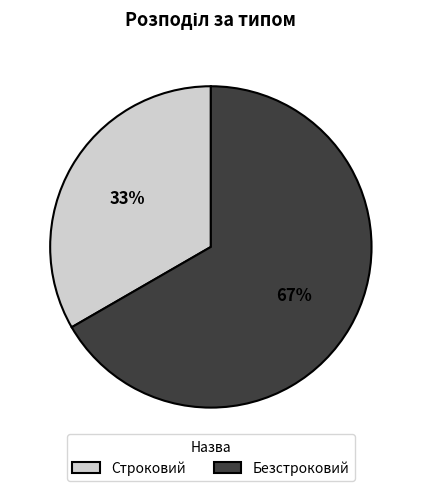

Which has a higher value, Безстроковий or Строковий?

Безстроковий